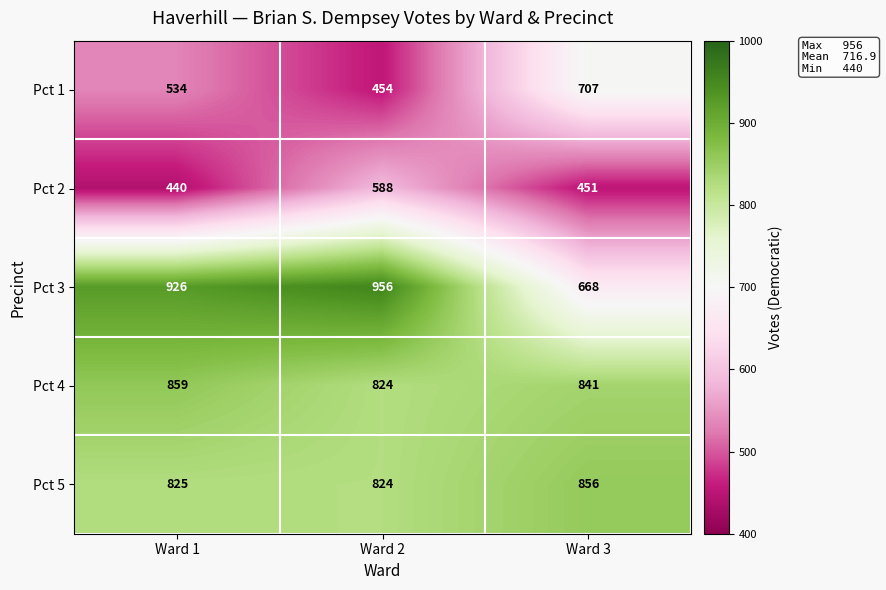

List the labels in order of Pct 3 value, largest first.

Ward 2, Ward 1, Ward 3